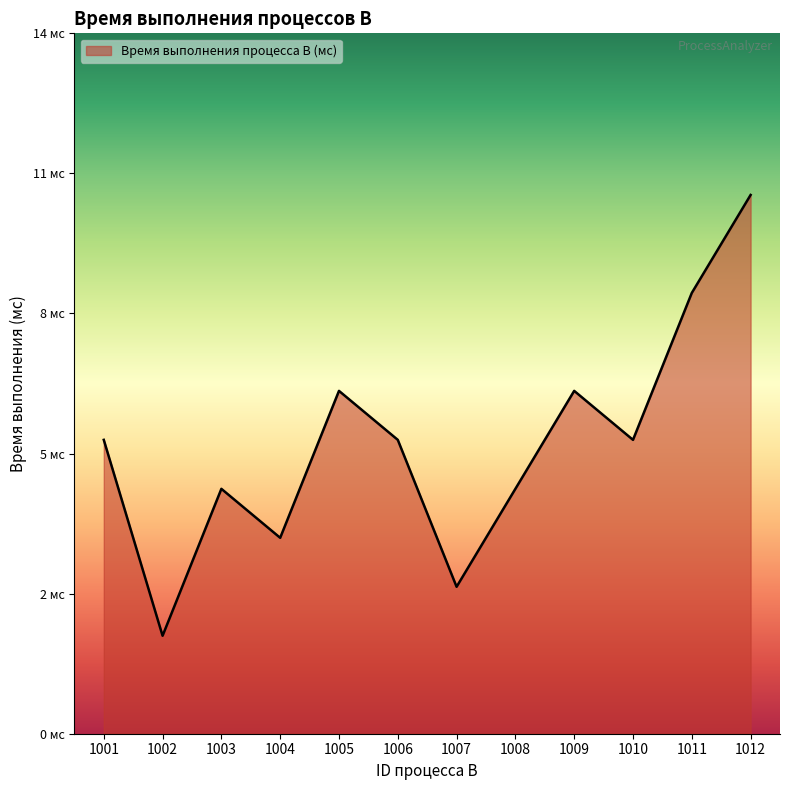

What is the greatest value displayed?

11